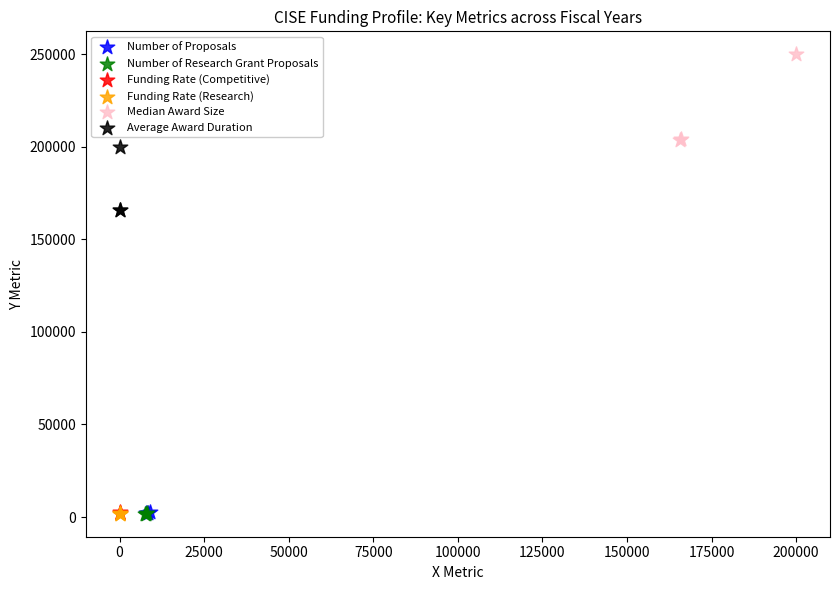

Which series has the widest spread of Y values?

Median Award Size